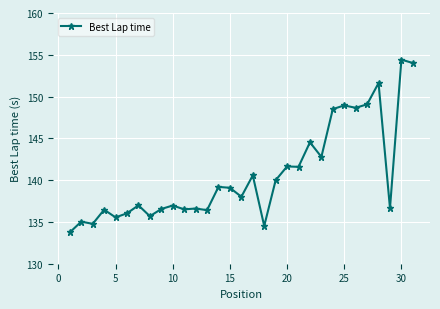

How many lines are shown in the chart?

1